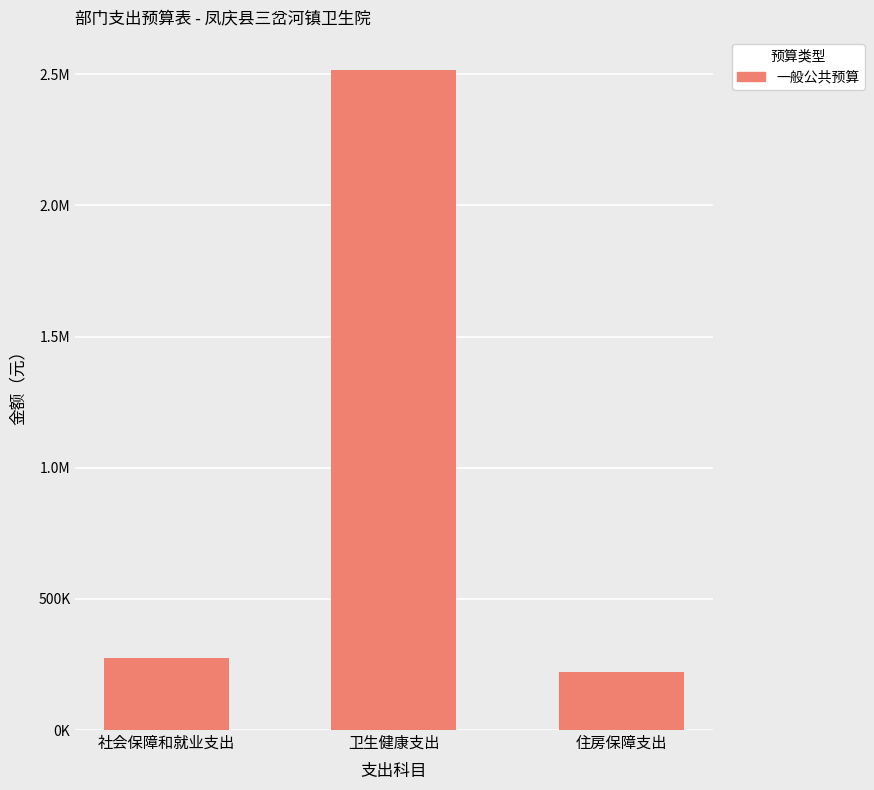

The value at 社会保障和就业支出 is 434818.0. True or false?

False